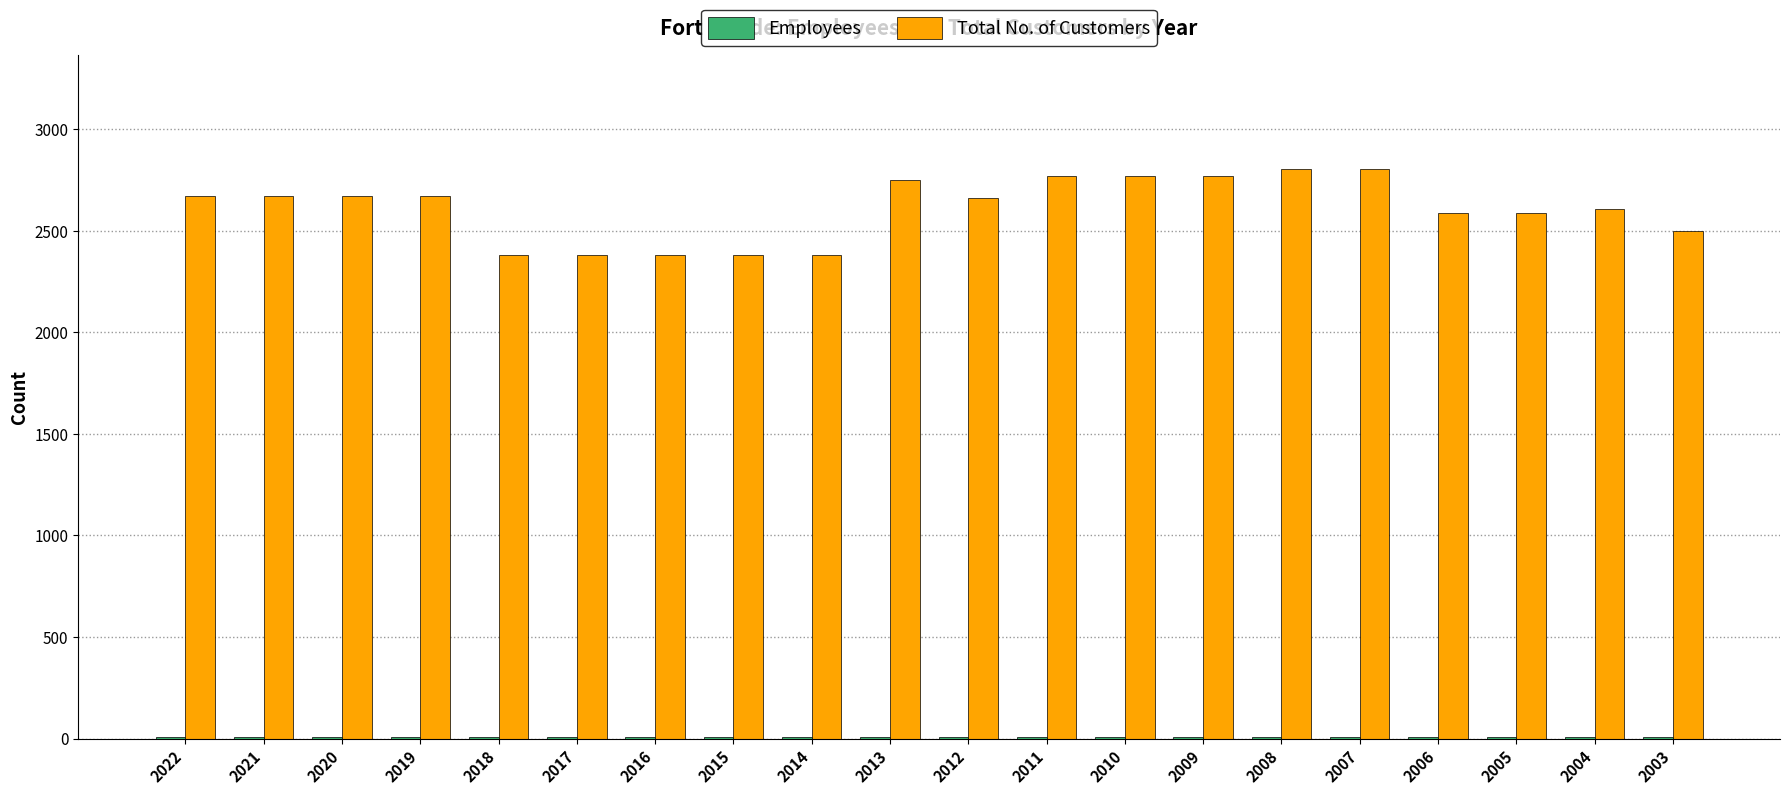

The Total No. of Customers series shows 2751 at 2013. True or false?

True